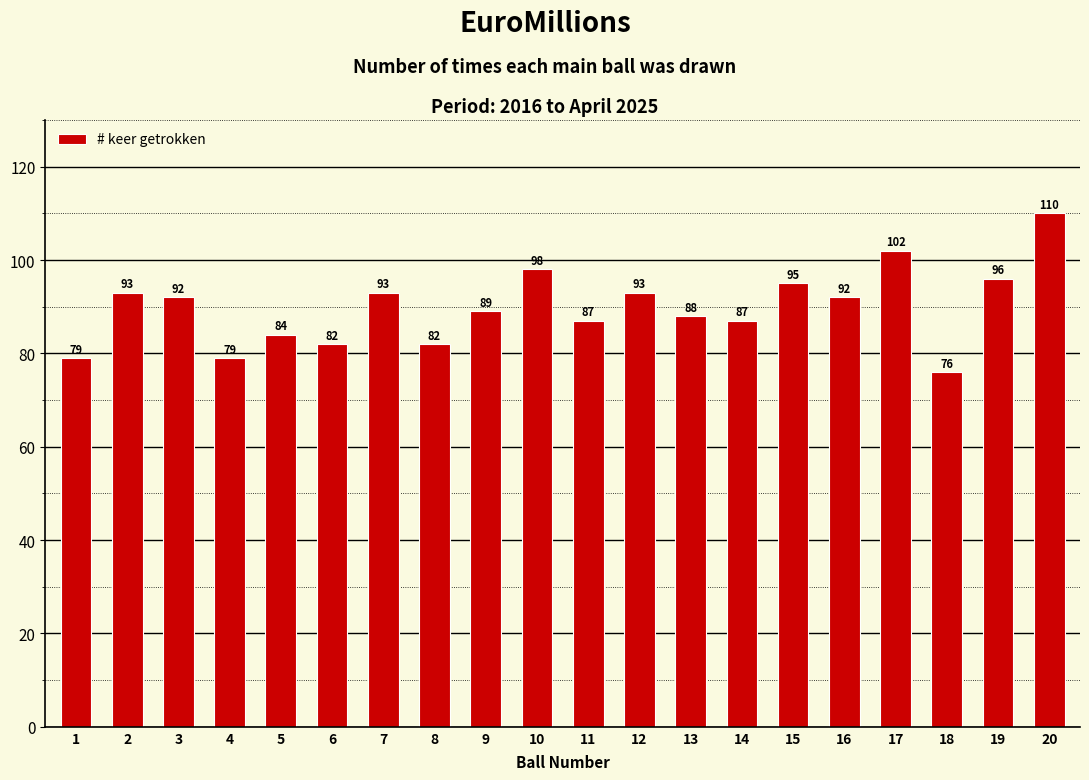

What is the difference between the second highest and minimum values?

26